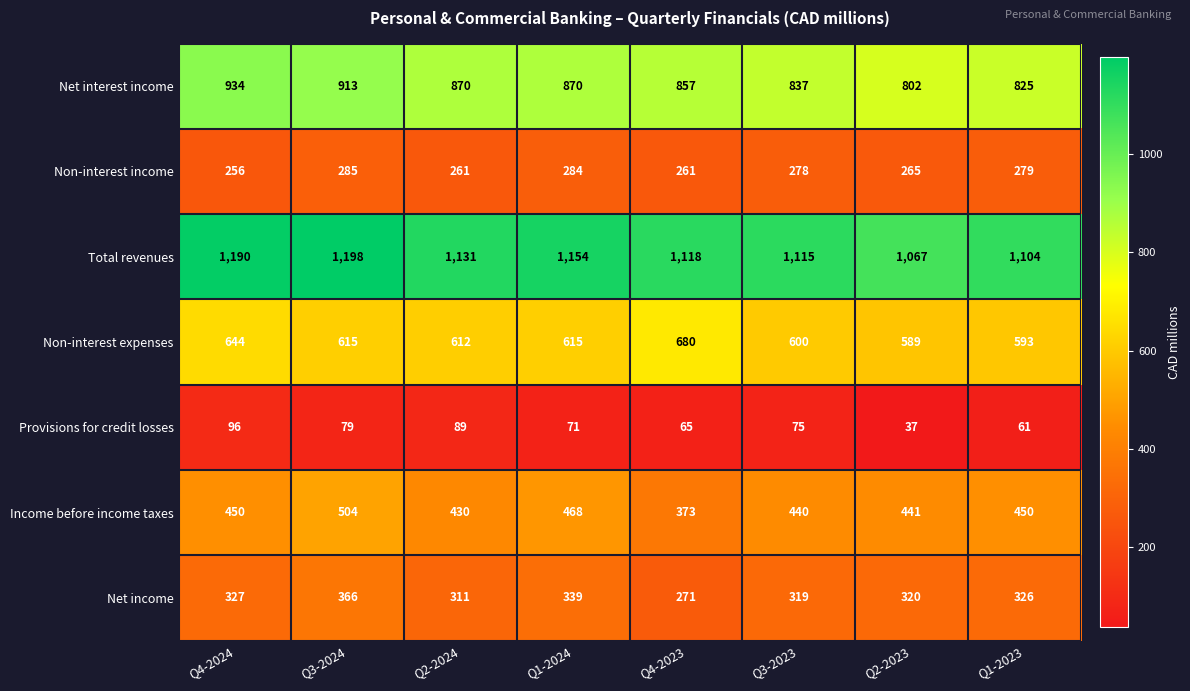

What is the difference between the maximum and minimum values in the Non-interest expenses series?

91